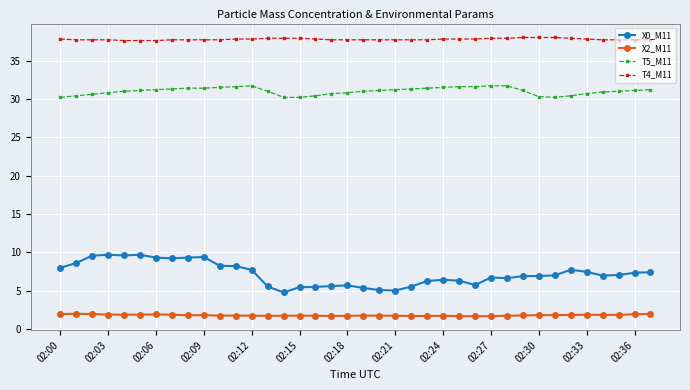

What is the value of the T5_M11 point at the 3rd from the left?

30.6